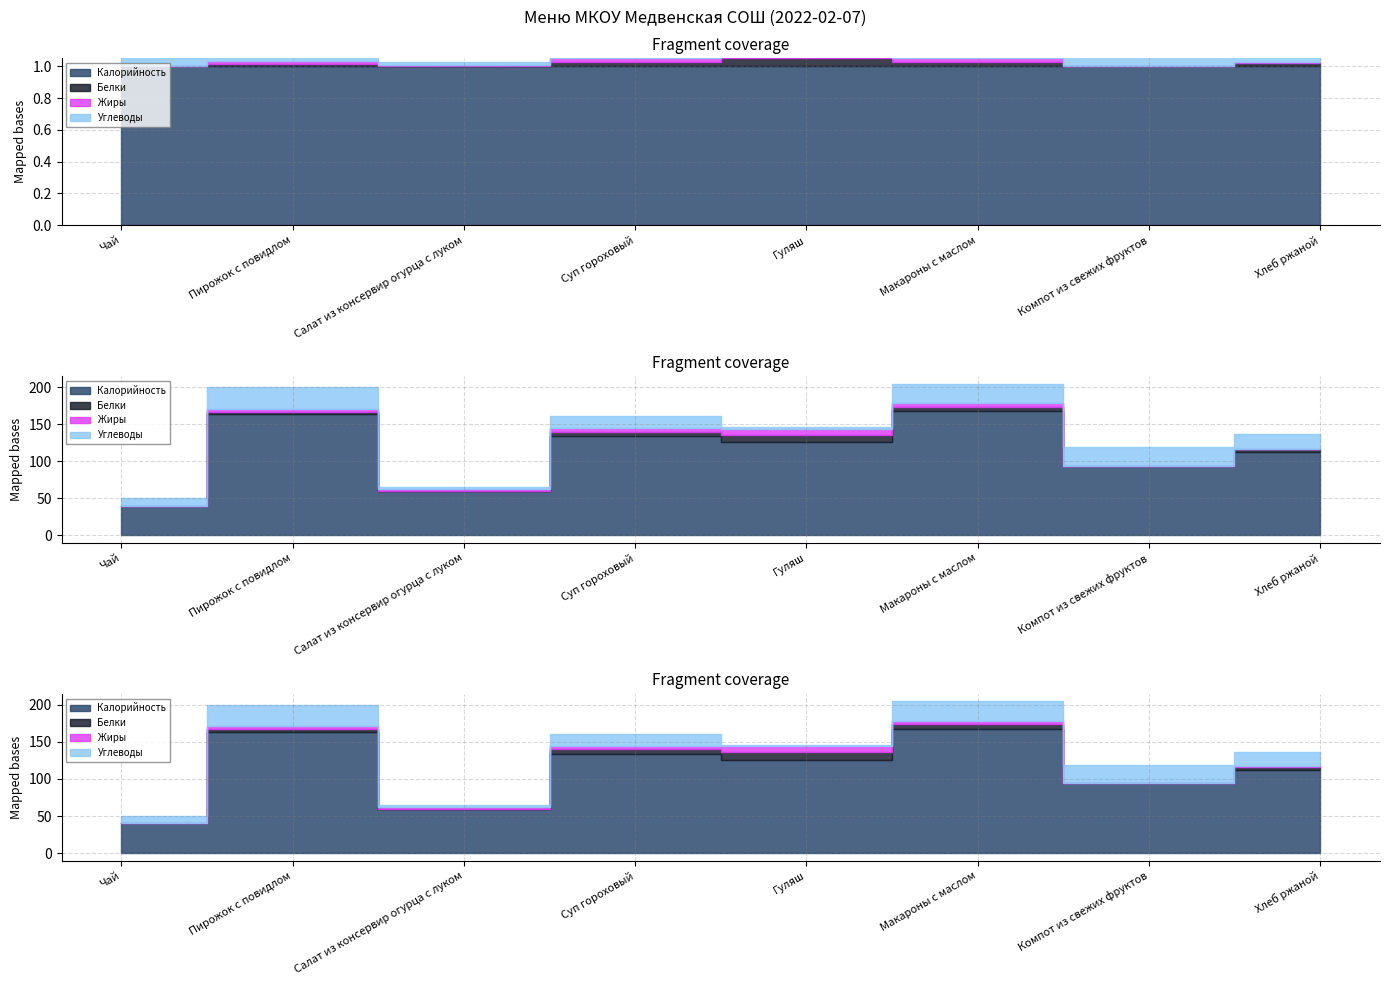

The value of Калорийность at Компот из свежих фруктов is 94. True or false?

True